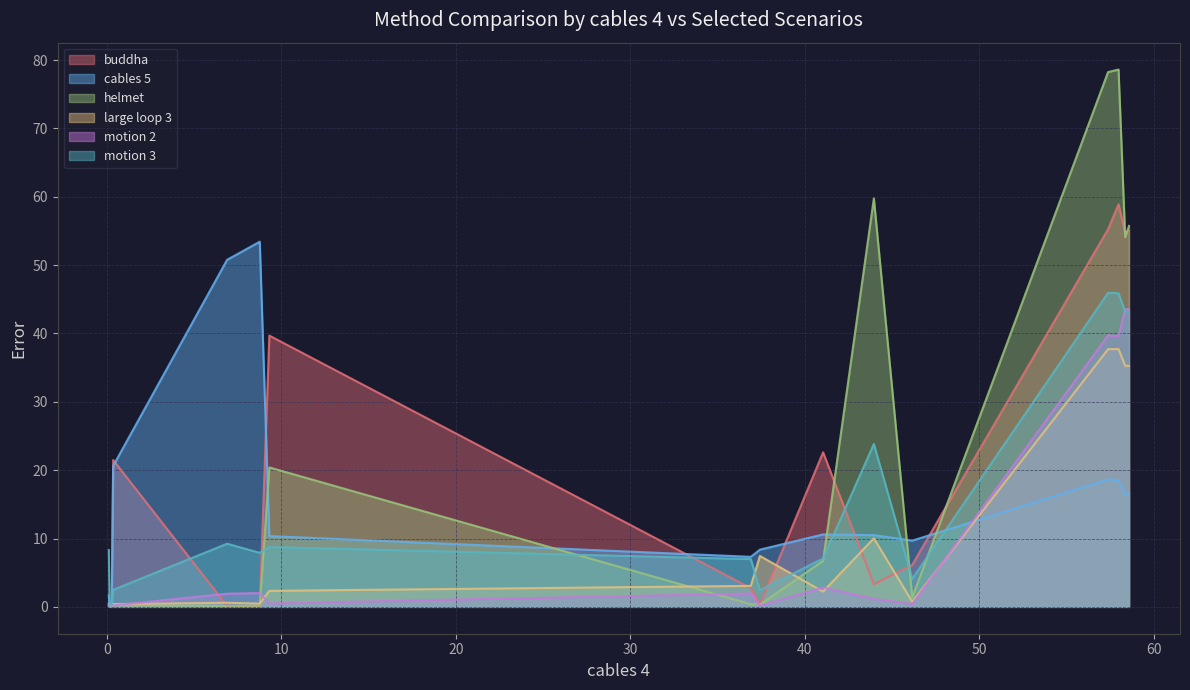

Count the number of categories in the chart.

16